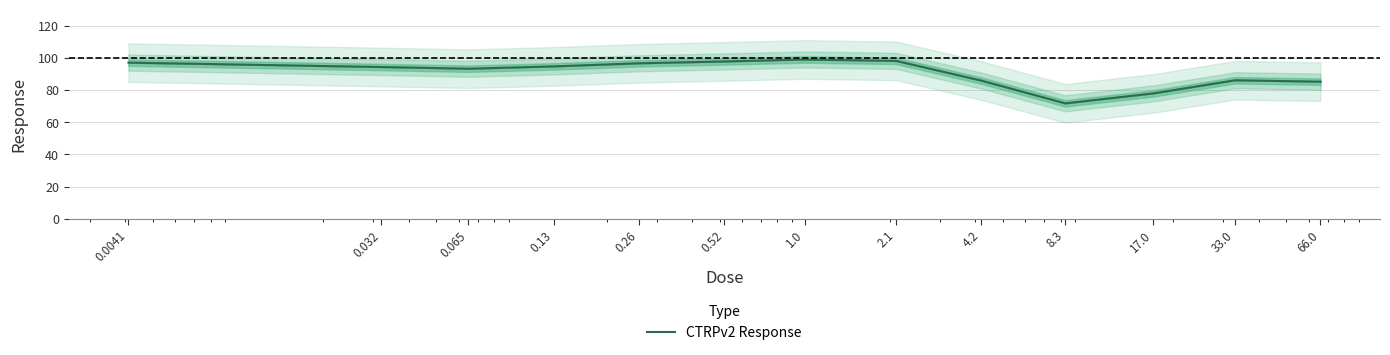

What is the greatest value displayed?

99.0